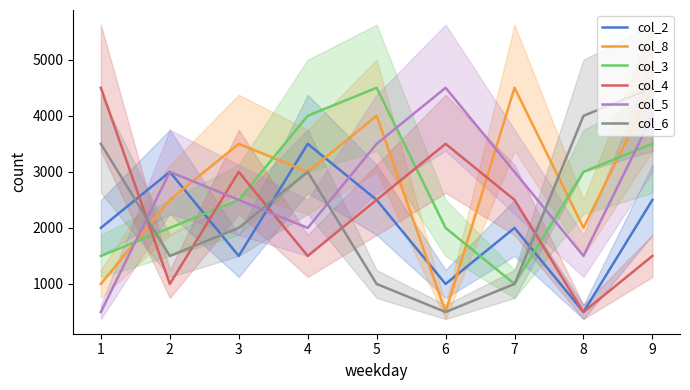

What is the highest value of the col_6 series?

4500